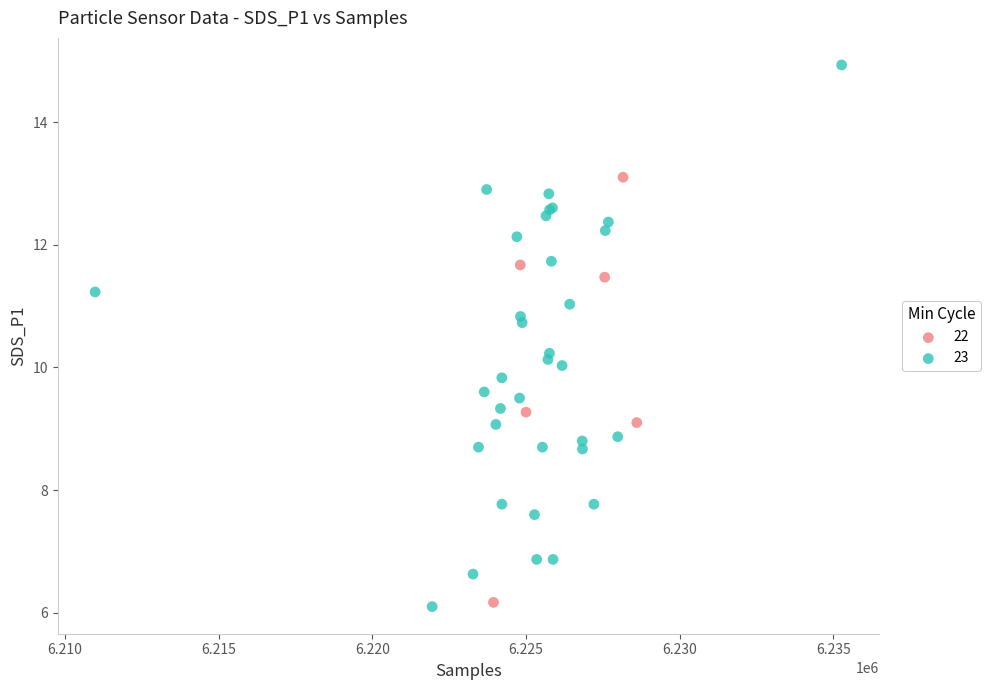

Which series contains the highest Y value?

23